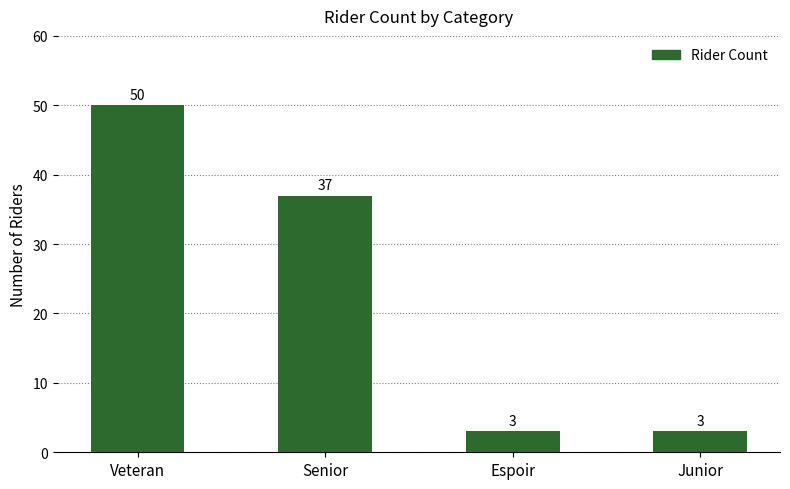

What is the sum of all values?

93